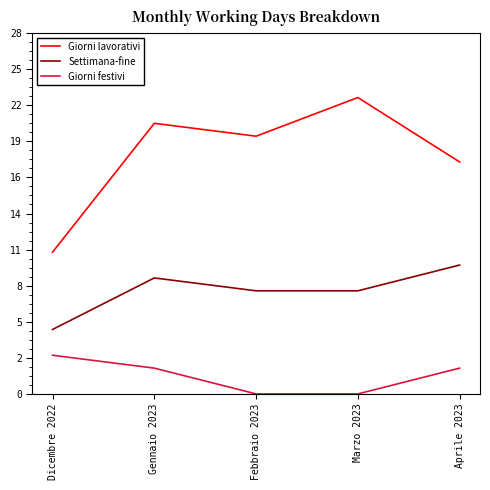

At which label does Settimana-fine first exceed 8?

Gennaio 2023